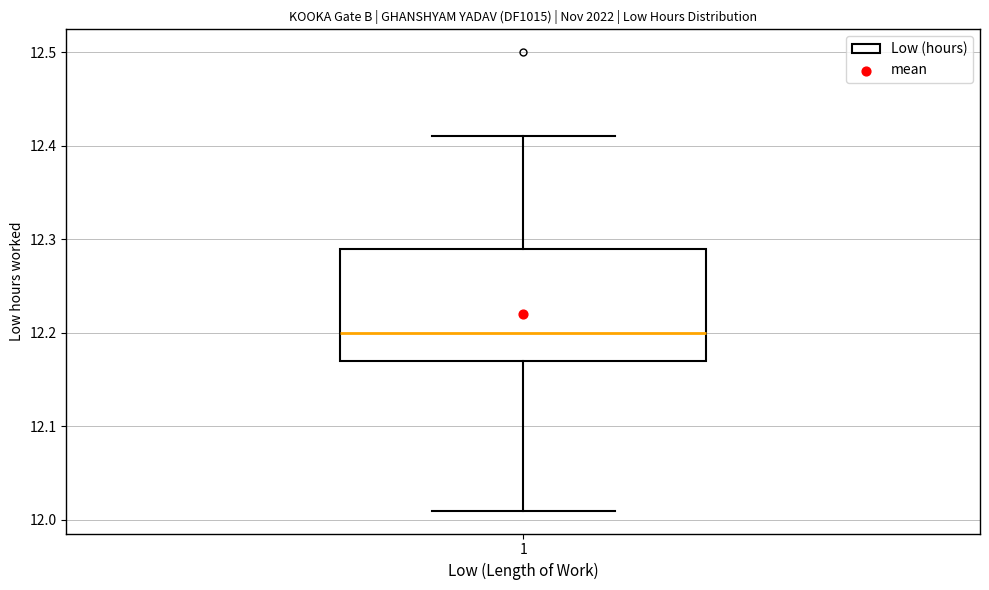

Where does the lower whisker of the box at x = 1 end on the y-axis? The values are not printed on the chart, so give them approximately, as read against the axis.

12.01